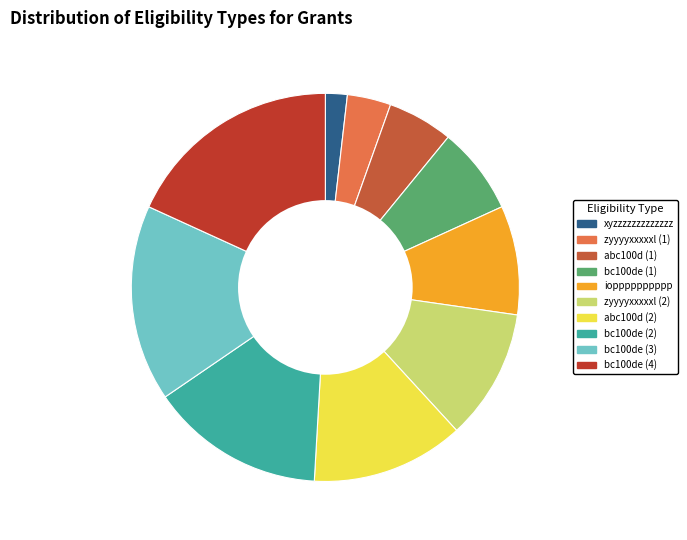

How many slices are in this pie chart?

10